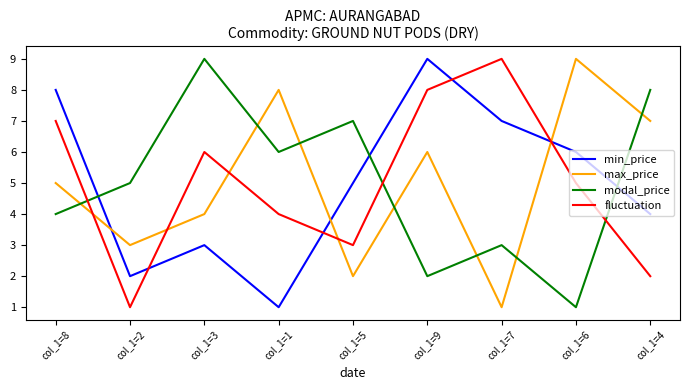

Reading right to left, what are all the values shown in this chart?

min_price: col_1=4=4	col_1=6=6	col_1=7=7	col_1=9=9	col_1=5=5	col_1=1=1	col_1=3=3	col_1=2=2	col_1=8=8
max_price: col_1=4=7	col_1=6=9	col_1=7=1	col_1=9=6	col_1=5=2	col_1=1=8	col_1=3=4	col_1=2=3	col_1=8=5
modal_price: col_1=4=8	col_1=6=1	col_1=7=3	col_1=9=2	col_1=5=7	col_1=1=6	col_1=3=9	col_1=2=5	col_1=8=4
fluctuation: col_1=4=2	col_1=6=5	col_1=7=9	col_1=9=8	col_1=5=3	col_1=1=4	col_1=3=6	col_1=2=1	col_1=8=7